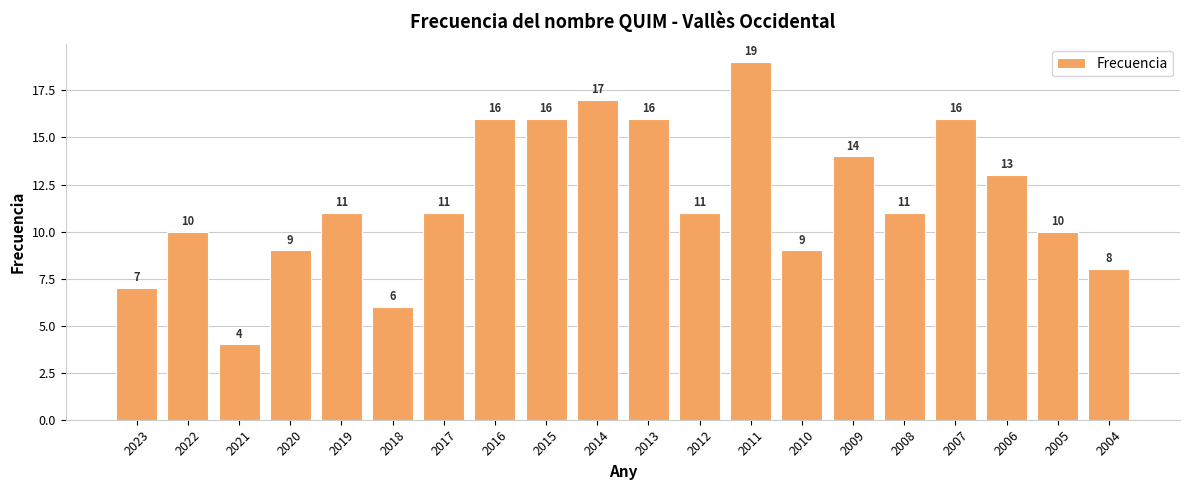

How many data points does each series have?

20